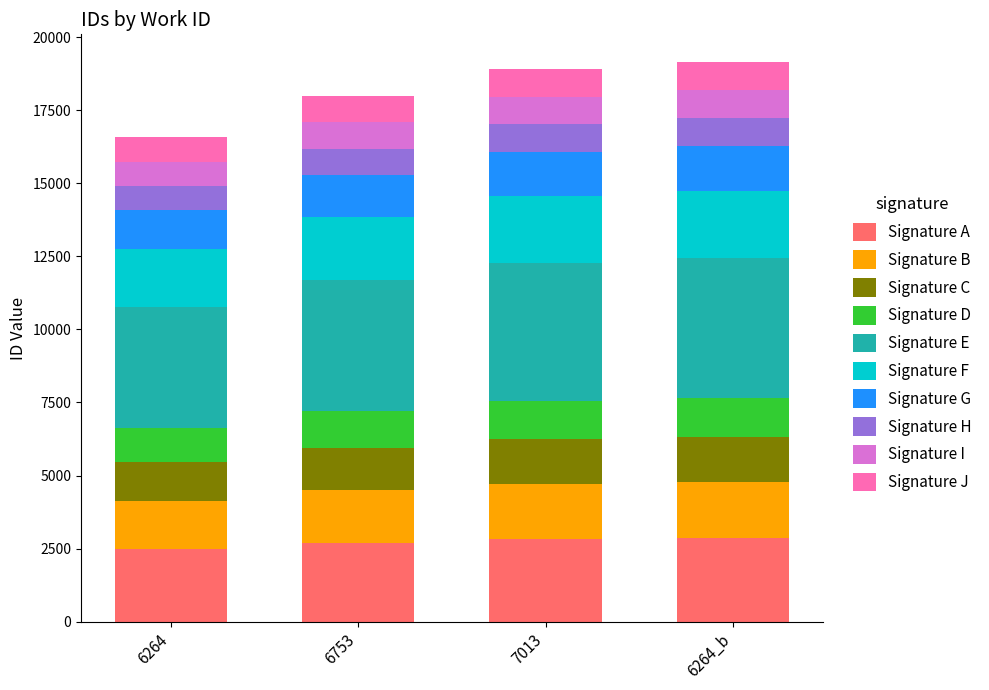

What is the minimum value for Signature A?

2485.7